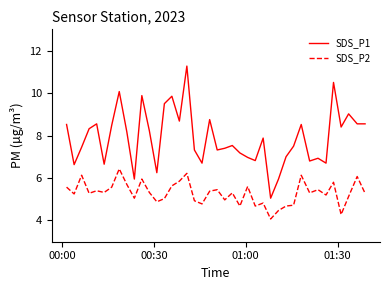

List the series in order of their peak value, lowest first.

SDS_P2, SDS_P1